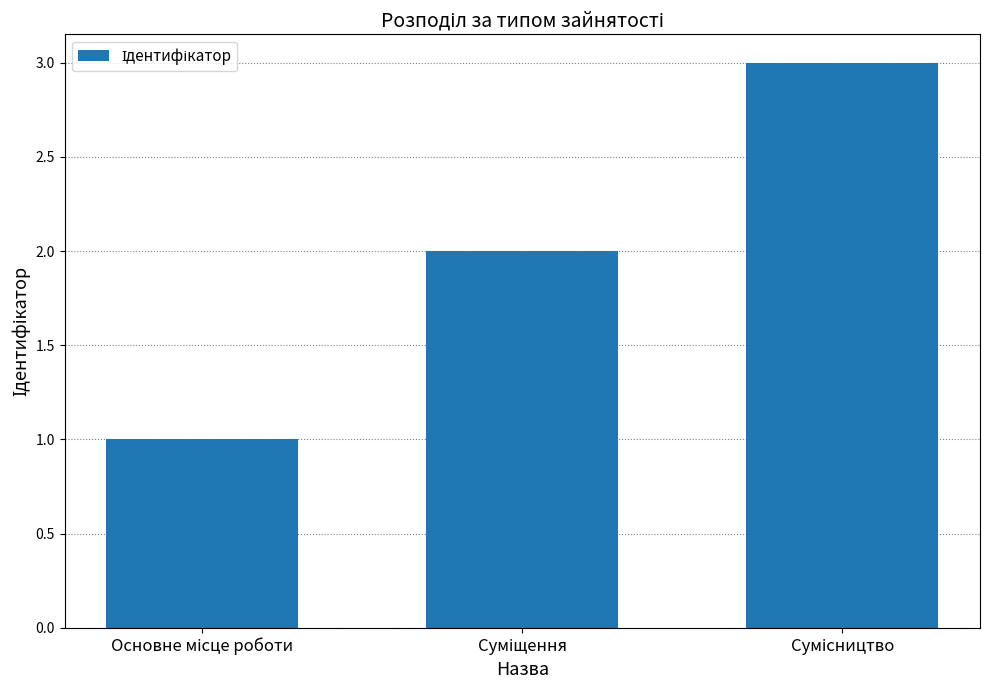

What is the sum of all values?

6